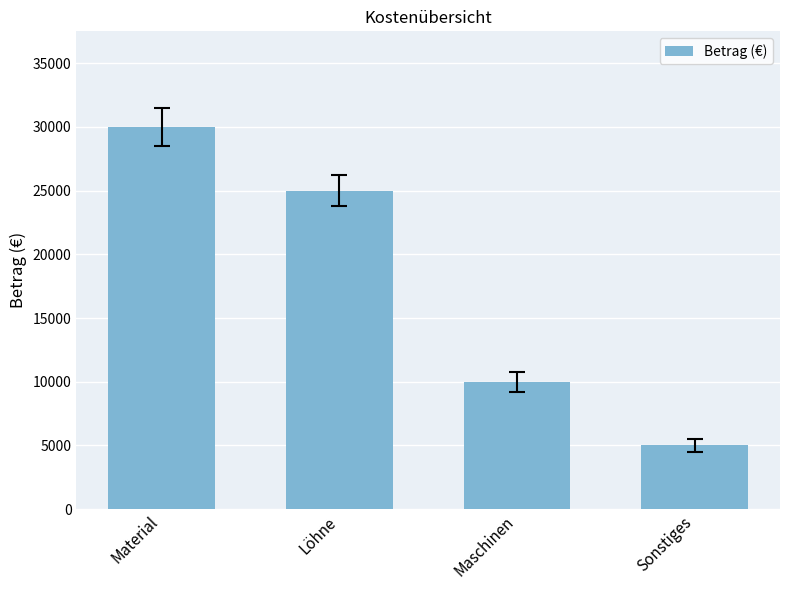

Which has a higher value, Material or Löhne?

Material